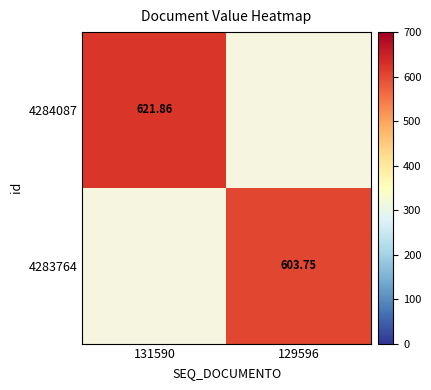

Rank the categories by 4283764 value from highest to lowest.

131590, 129596